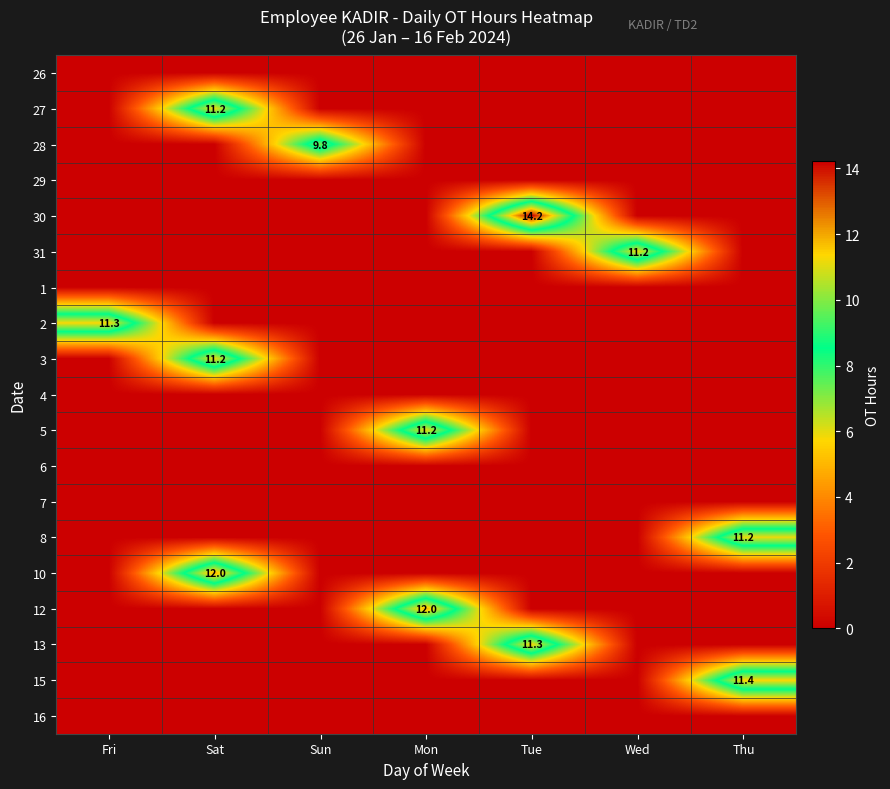

At which category is the sum across all series the highest?

Sat